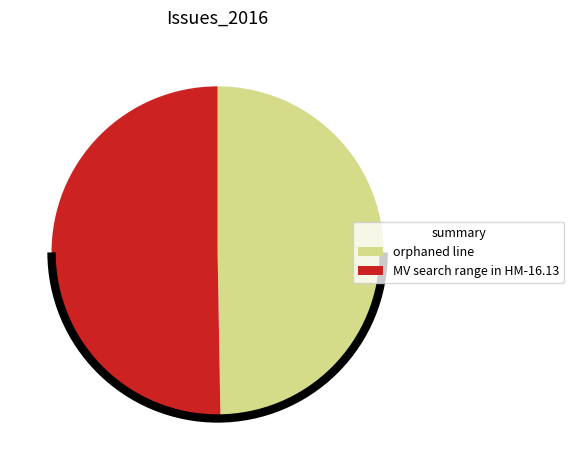

Which category accounts for the majority?

MV search range in HM-16.13